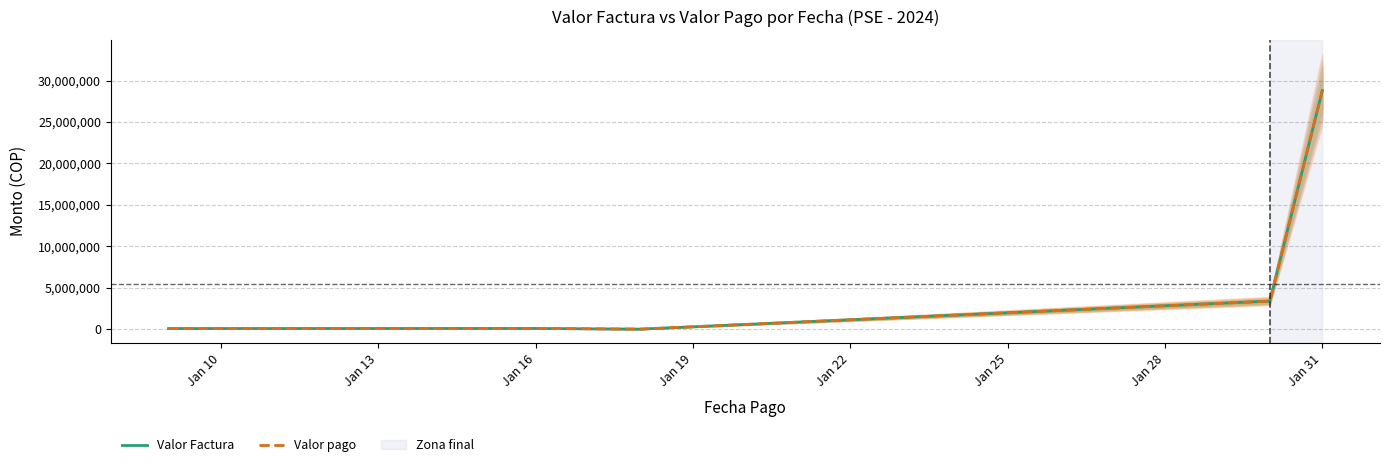

Where does the Valor pago series first go above 83130?

Jan 22